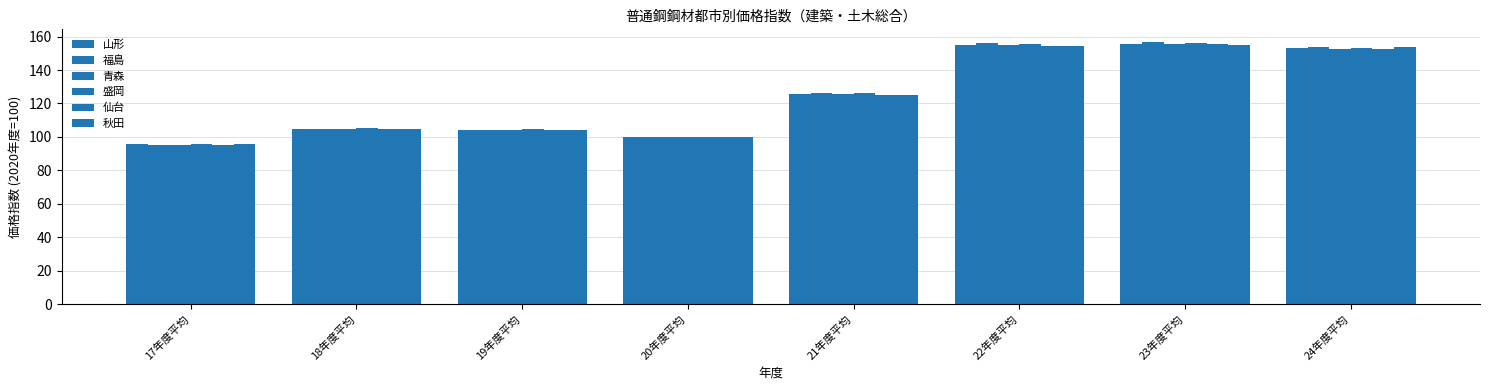

Which series has the largest range (max minus min)?

福島